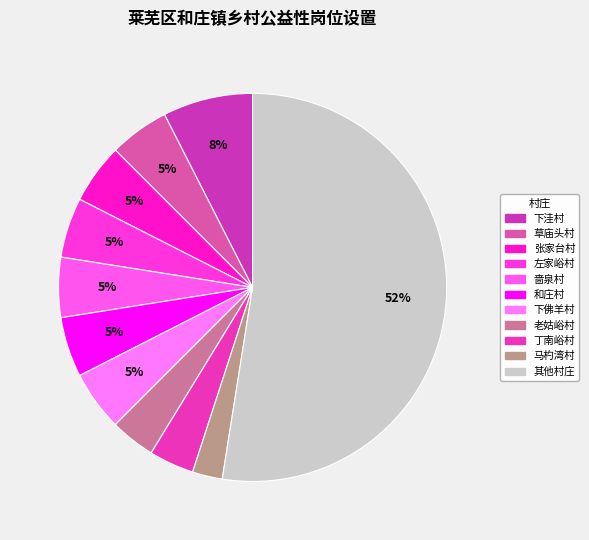

Is there a majority slice in this chart?

Yes